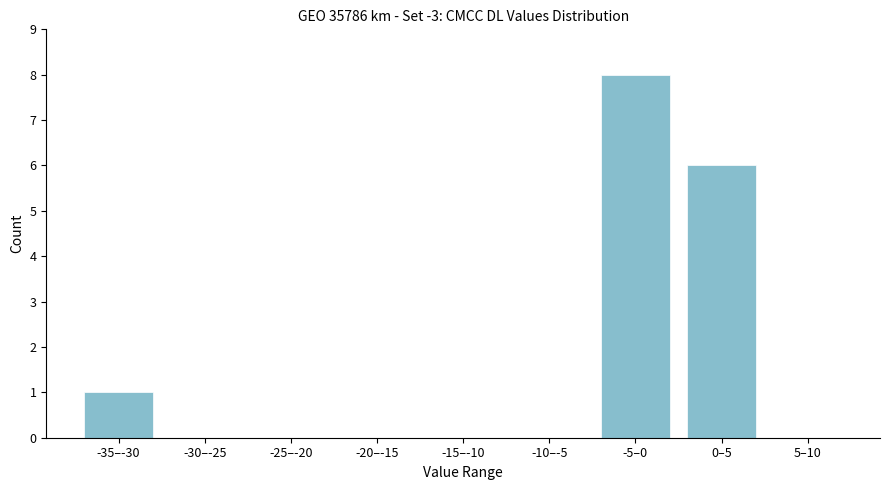

Reading left to right, what are all the values shown in this chart?

-35–-30=1	-30–-25=0	-25–-20=0	-20–-15=0	-15–-10=0	-10–-5=0	-5–0=8	0–5=6	5–10=0